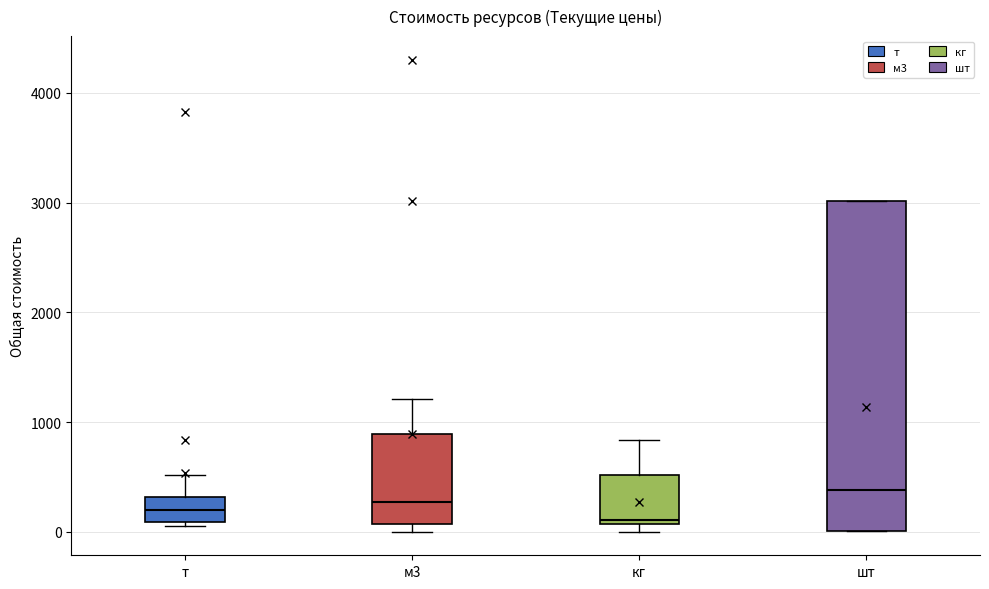

Reading left to right, read every box against the y-axis: the position of its median line, the range the box covers, and the ends of its whiskers. The values are not printed on the chart, so give them approximately, as read against the axis.

т: median 200, box 100 to 300, whiskers 100 (just below the box's lower edge) to 500
м3: median 300, box 100 to 900, whiskers 0 to 1200
кг: median 100 (just above the box's lower edge), box 100 to 500, whiskers 0 to 800
шт: median 400, box 0 to 3000, whiskers 0 to 3000